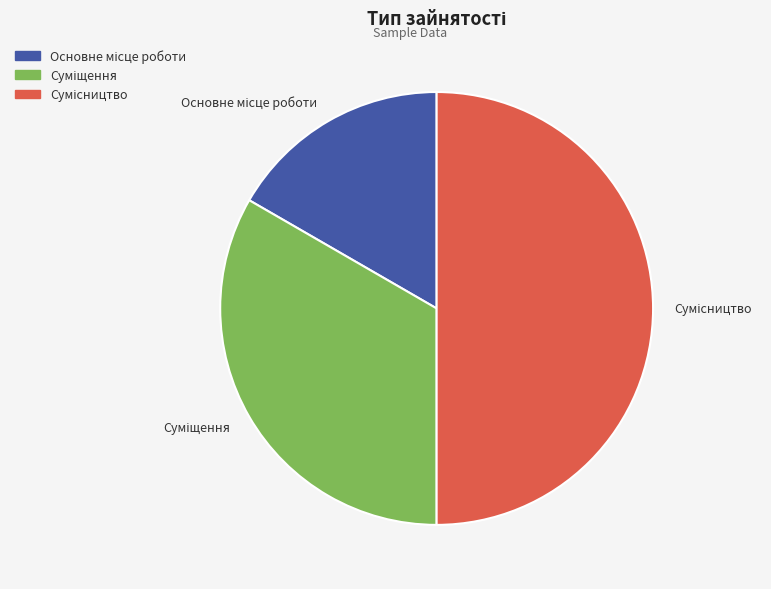

Does Основне місце роботи represent more than half of the total?

No